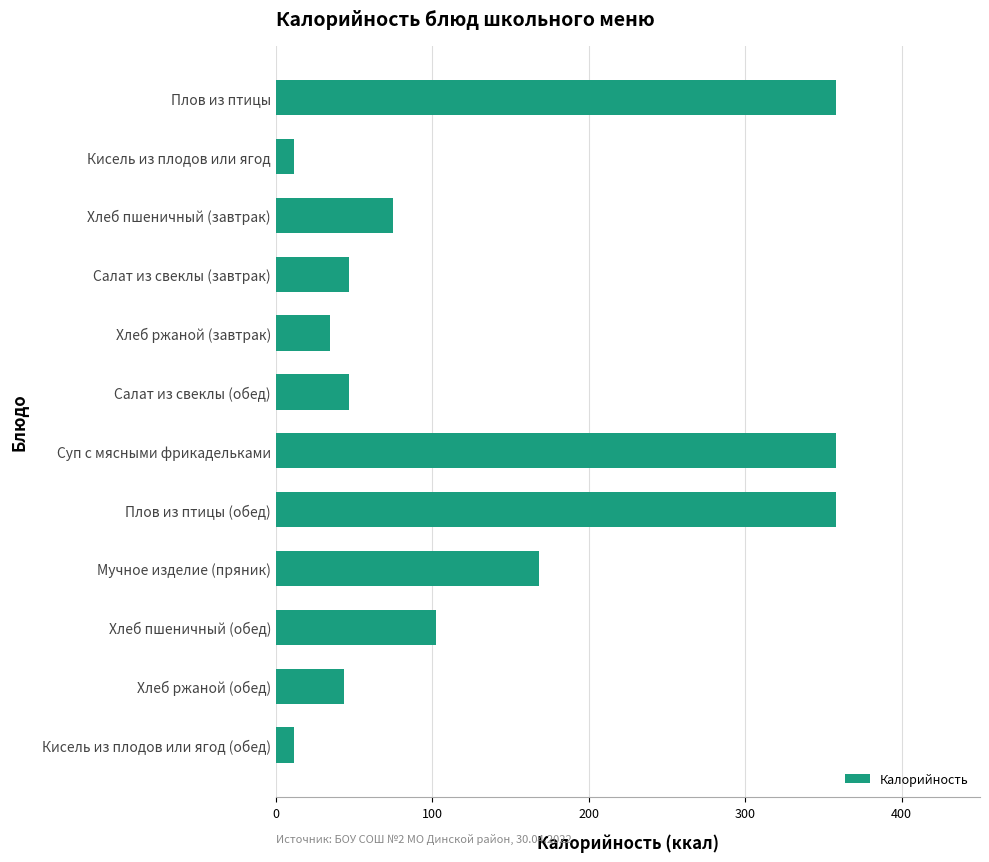

True or false: the data shows 358.1 at Плов из птицы.

True